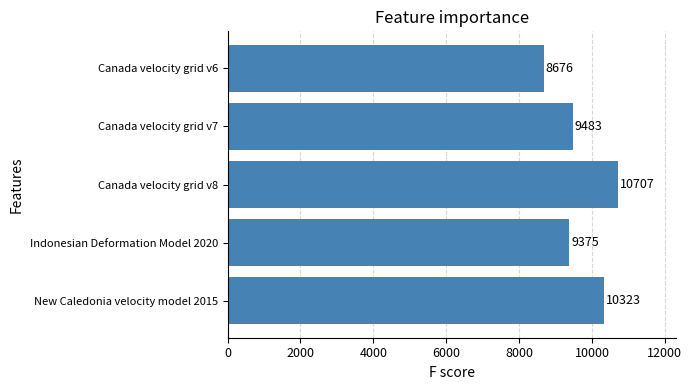

Rank the categories by value from highest to lowest.

Canada velocity grid v8, New Caledonia velocity model 2015, Canada velocity grid v7, Indonesian Deformation Model 2020, Canada velocity grid v6